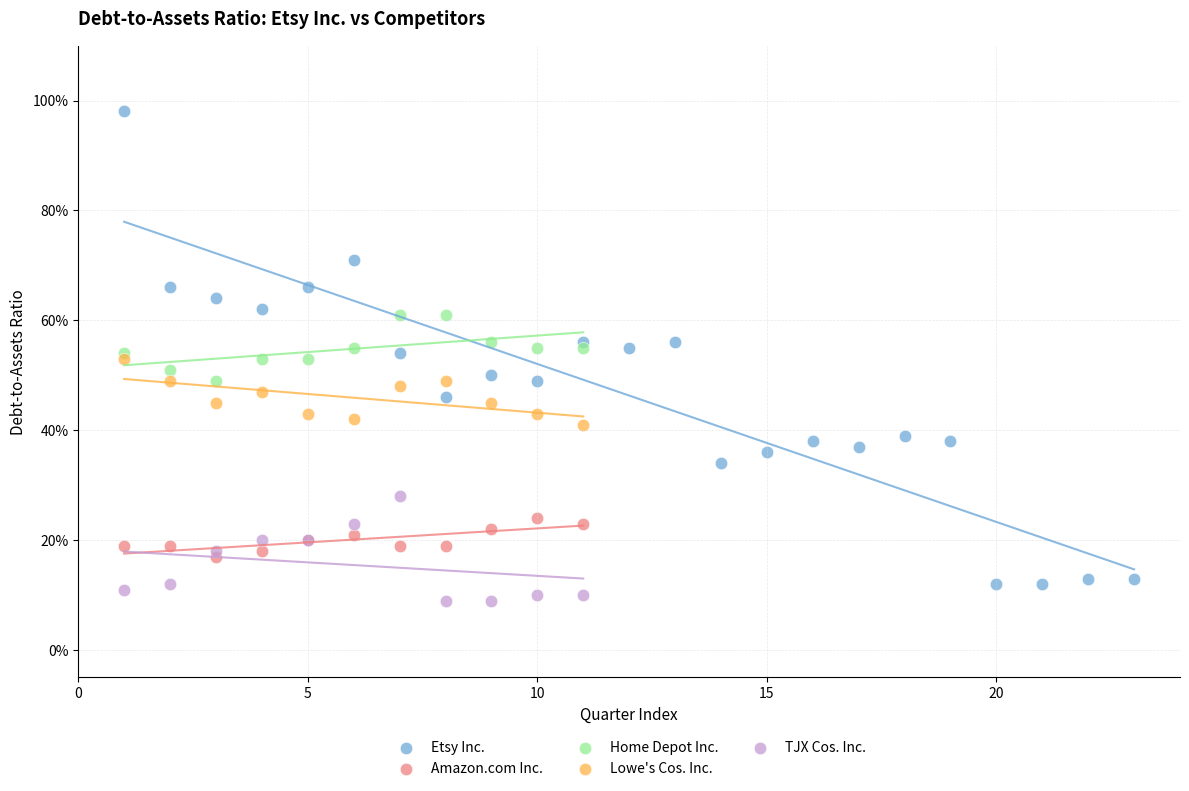

Which series has the largest Y range (max minus min)?

Etsy Inc.